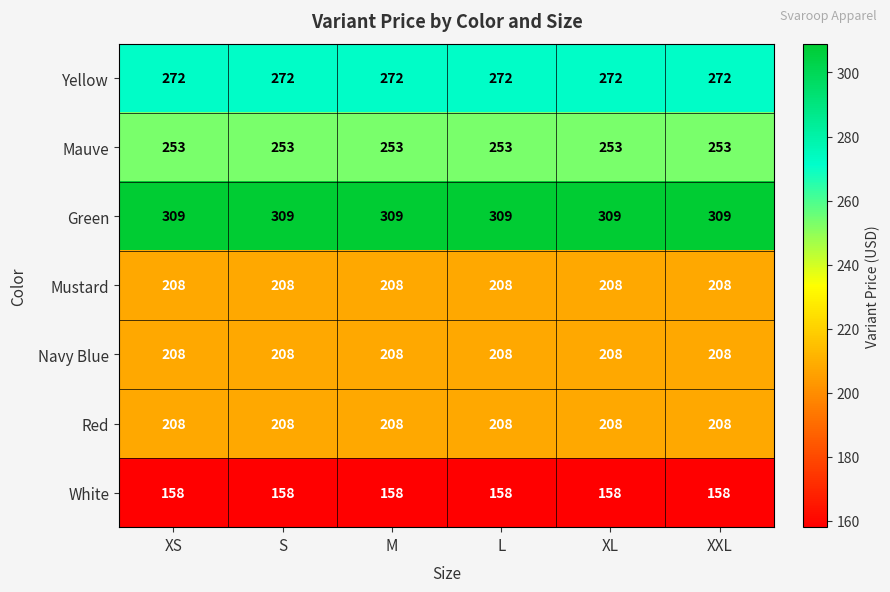

What is the maximum value shown in the chart?

309